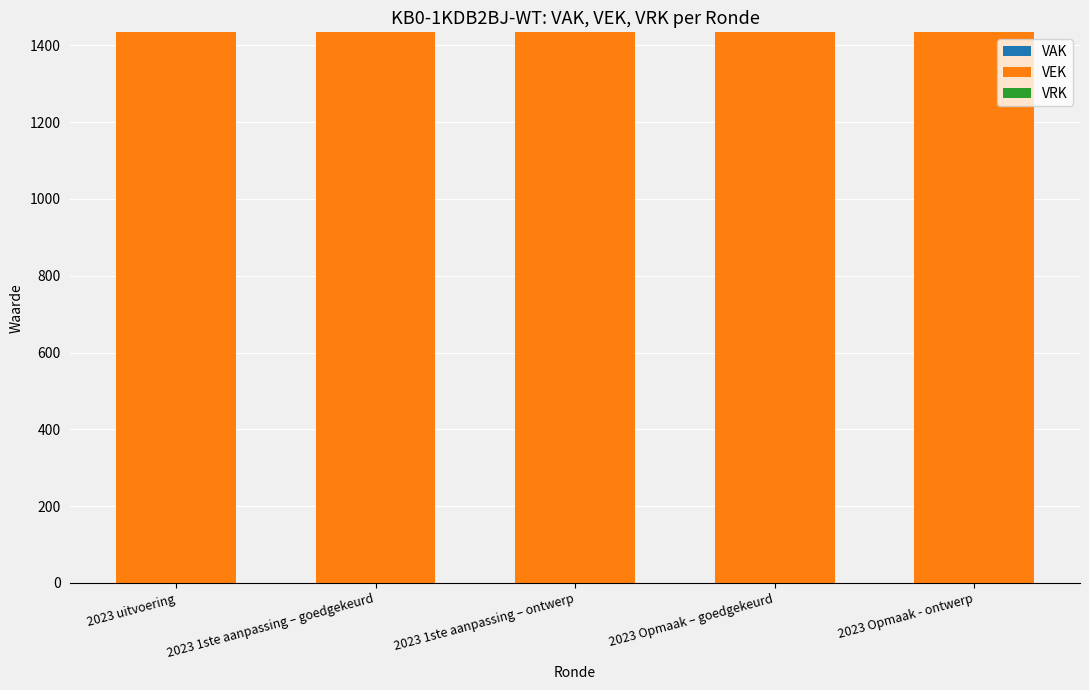

Which category has the highest value in the VEK series?

2023 uitvoering